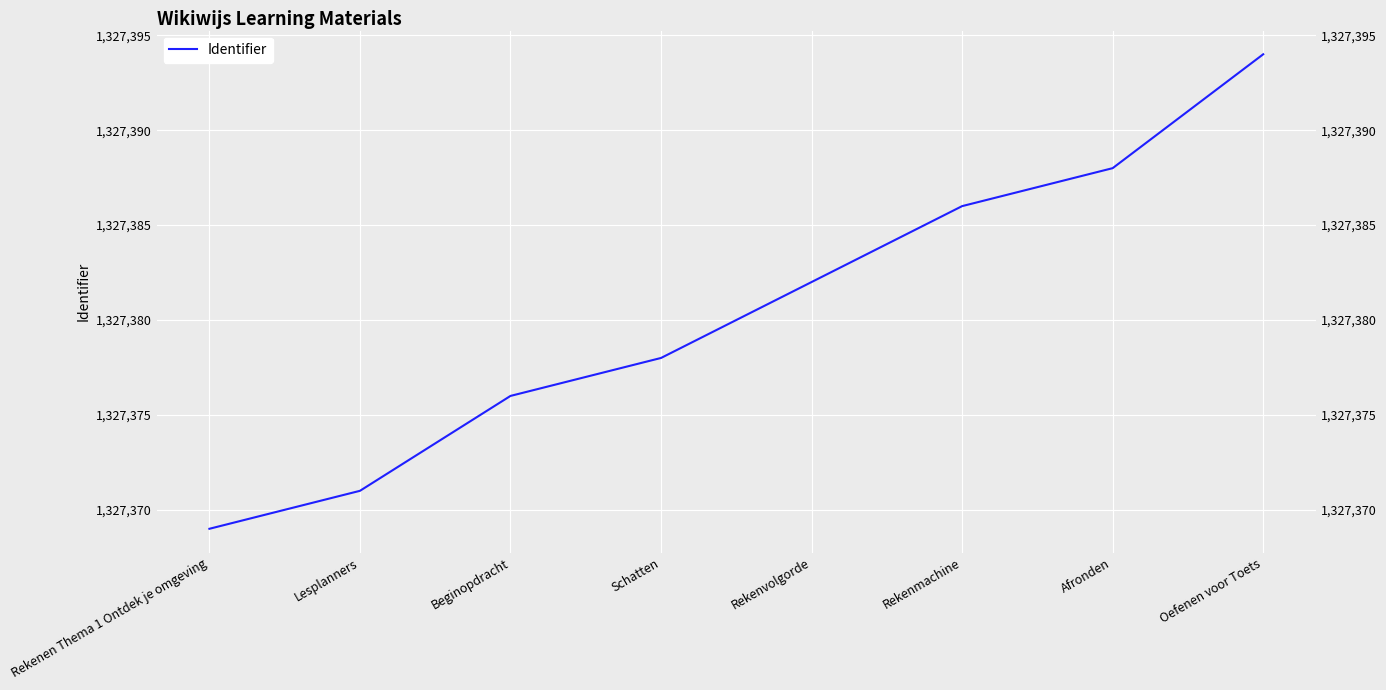

Reading left to right, transcribe all the data shown in this chart.

1327369	1327371	1327376	1327378	1327382	1327386	1327388	1327394